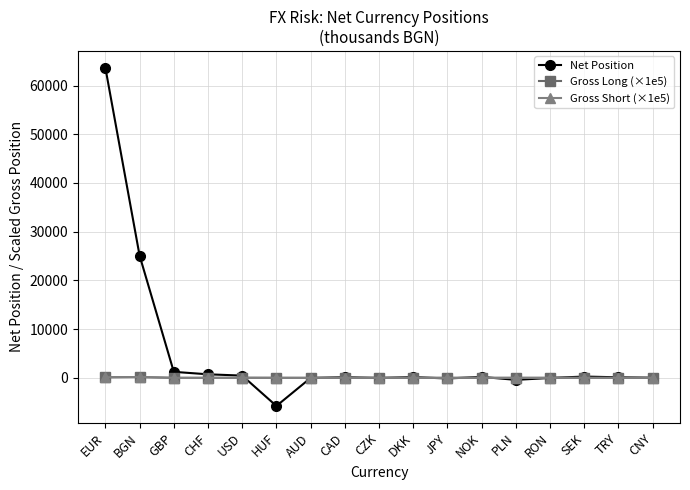

What are all the series names shown in the legend?

Net Position, Gross Long (×1e5), Gross Short (×1e5)